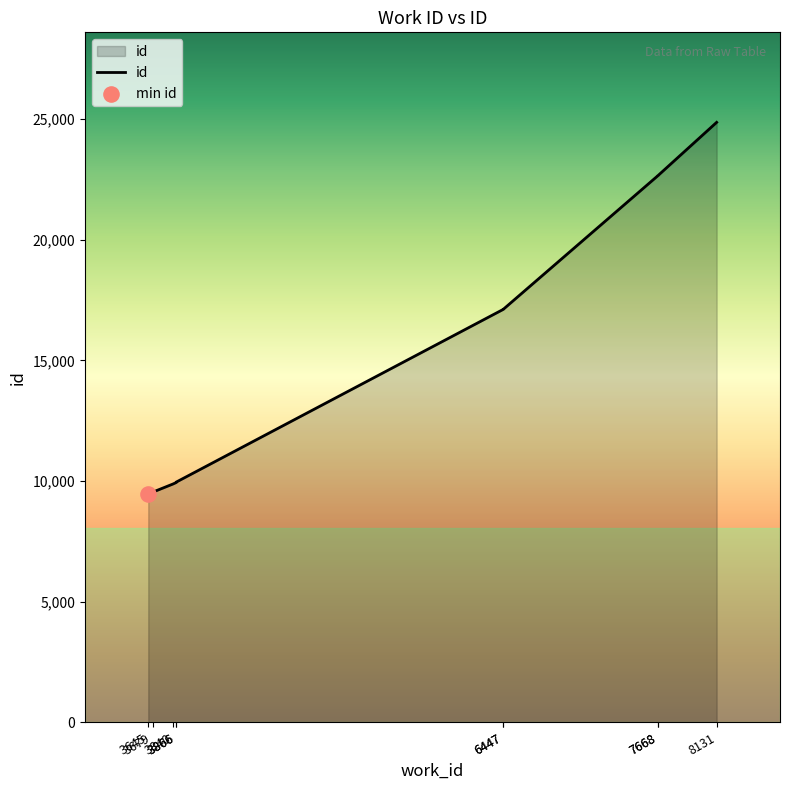

Which has a higher value, 6447 or 3645?

6447